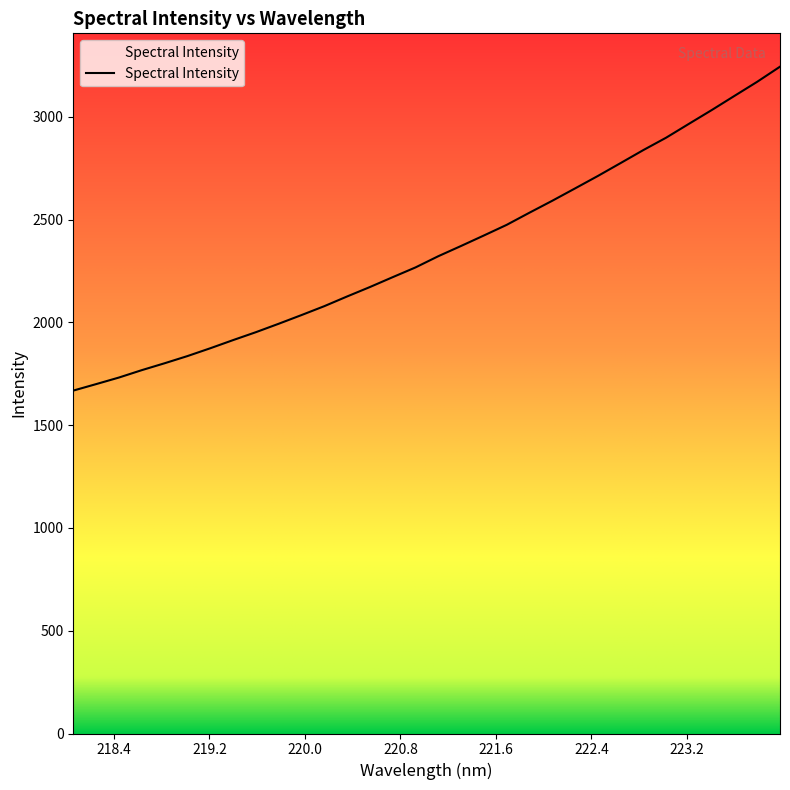

True or false: the data shows 2371.7 at 221.3083.

True